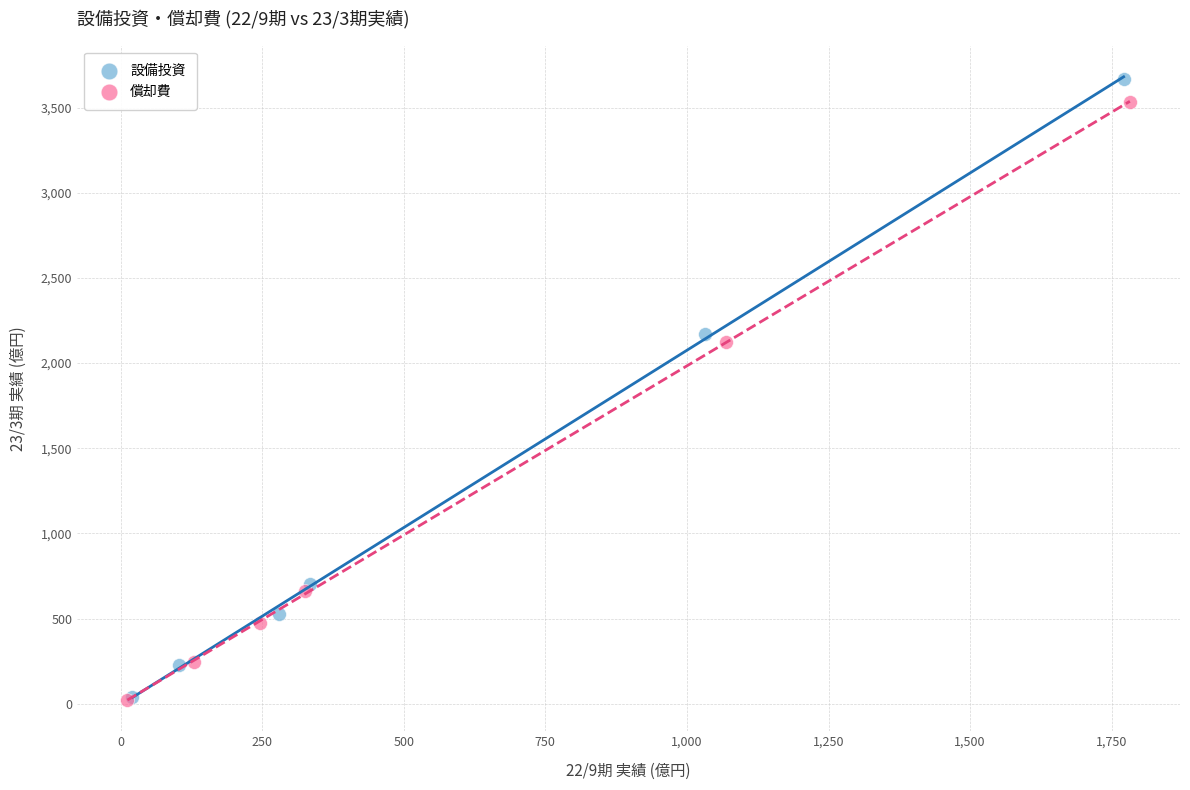

Which series has the largest Y range (max minus min)?

設備投資